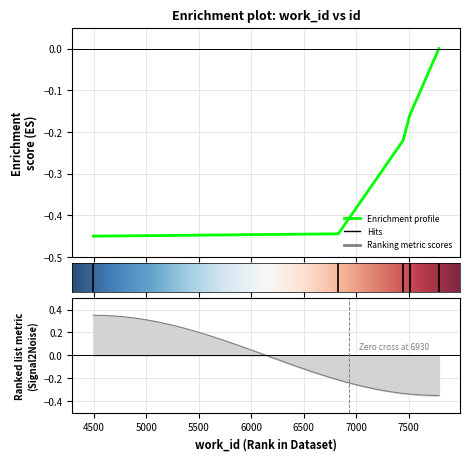

Rank the categories by value from highest to lowest.

7789, 7510, 7509, 7448, 6830, 4495